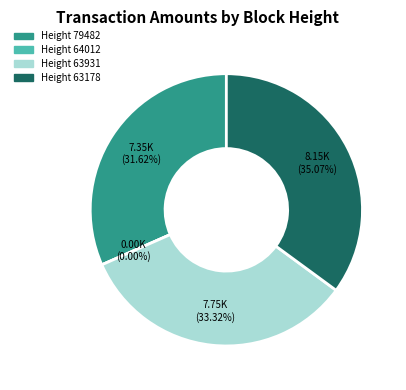

To the nearest percent, what portion does 79482 represent?

32%